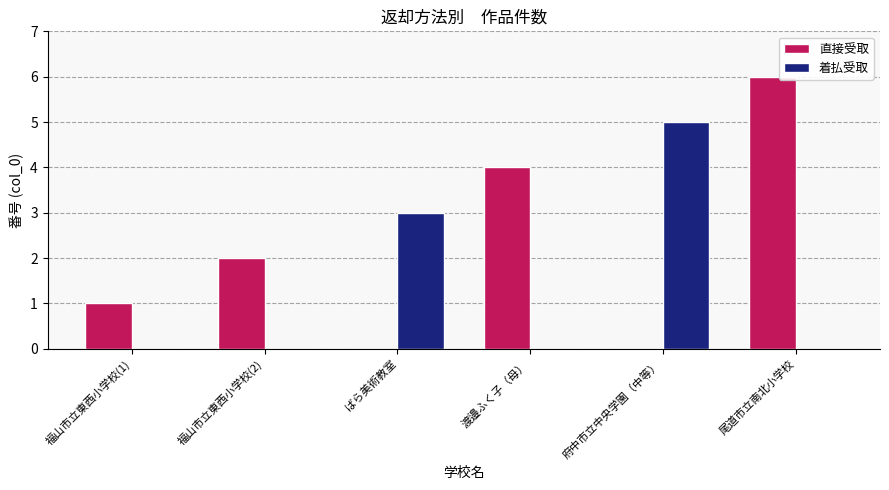

Is it true that 着払受取 equals -3 at 福山市立東西小学校(2)?

False